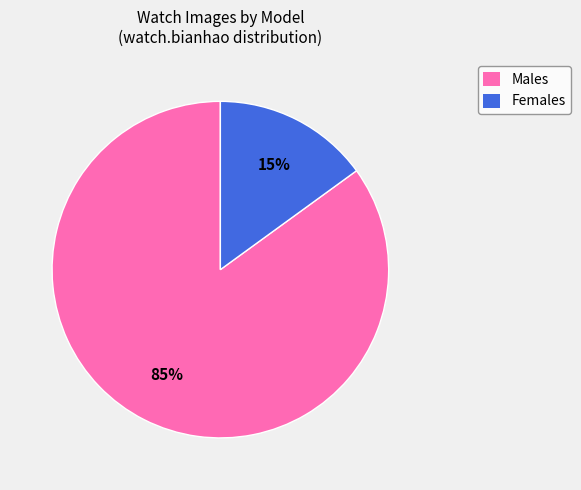

Is the sum of Males and Females greater than half?

Yes